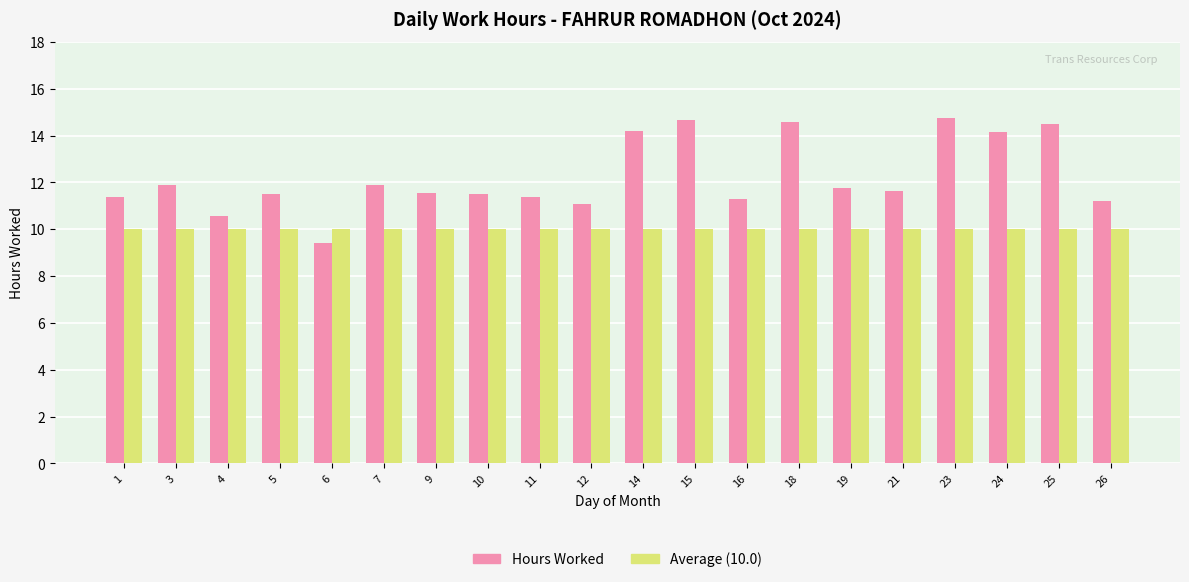

The Hours Worked series shows 11.3 at 16. True or false?

True